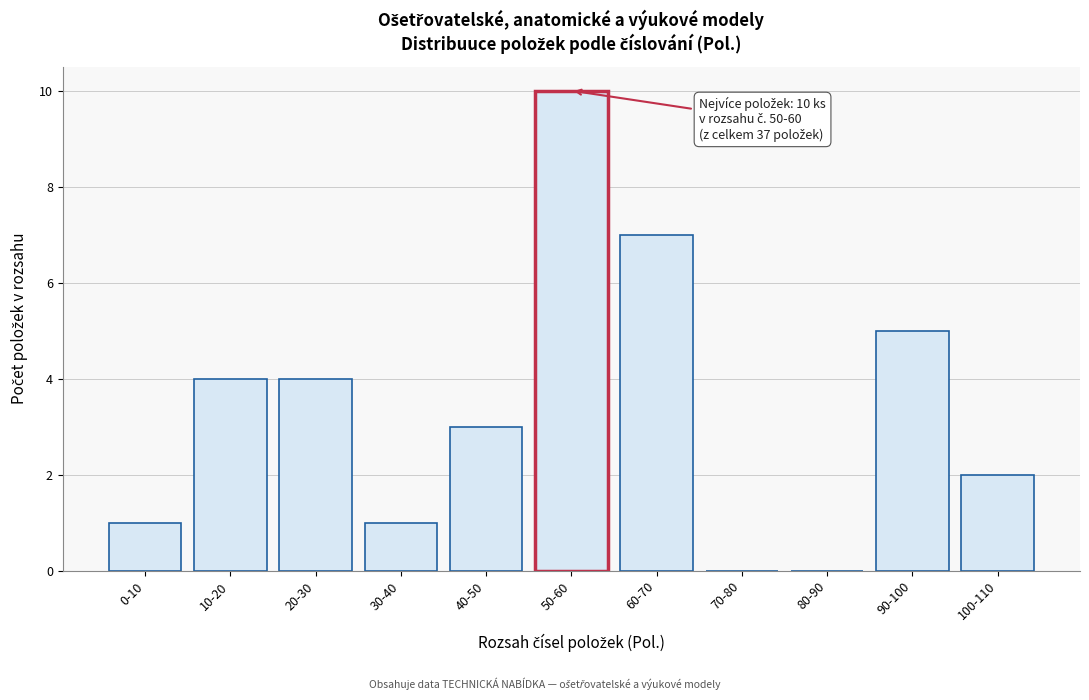

Reading left to right, what are all the values shown in this chart?

0-10=1	10-20=4	20-30=4	30-40=1	40-50=3	50-60=10	60-70=7	70-80=0	80-90=0	90-100=5	100-110=2